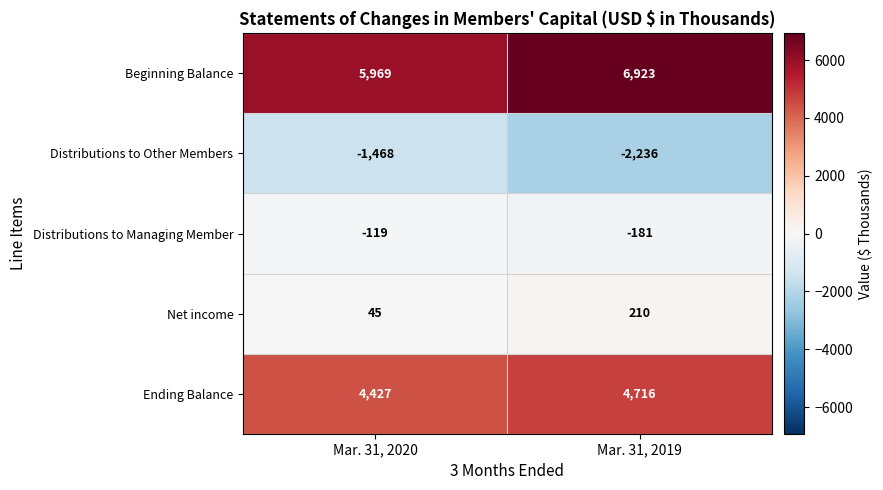

True or false: Net income has a value of 210 at Mar. 31, 2019.

True